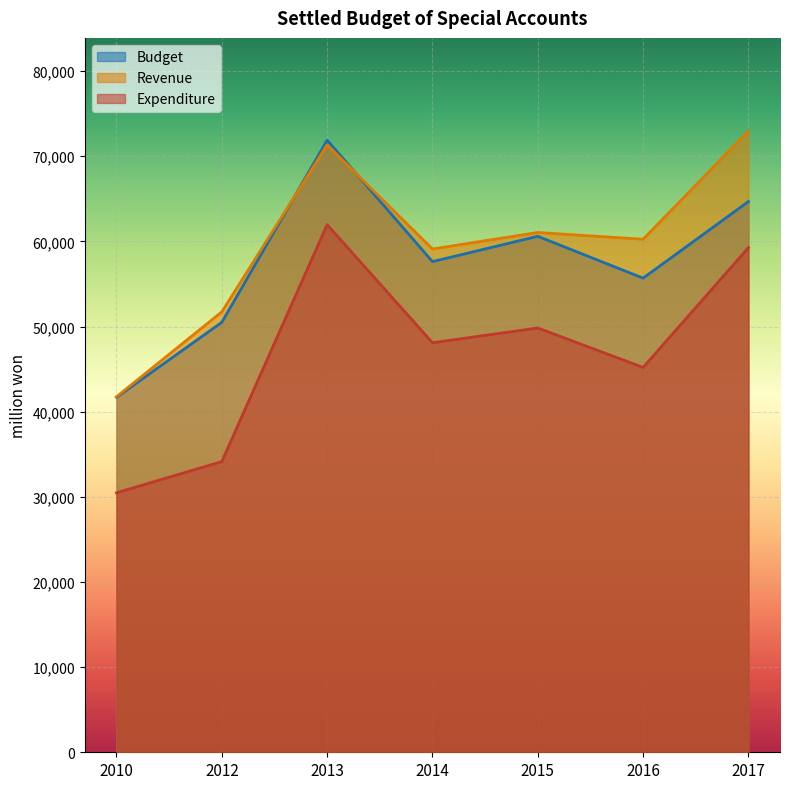

Reading right to left, extract all data points from this chart.

Expenditure: 59263	45198	49829	48096	61965	34139	30472
Revenue: 72955	60252	61045	59108	71326	51726	41755
Budget: 64675	55684	60596	57626	71885	50497	41687